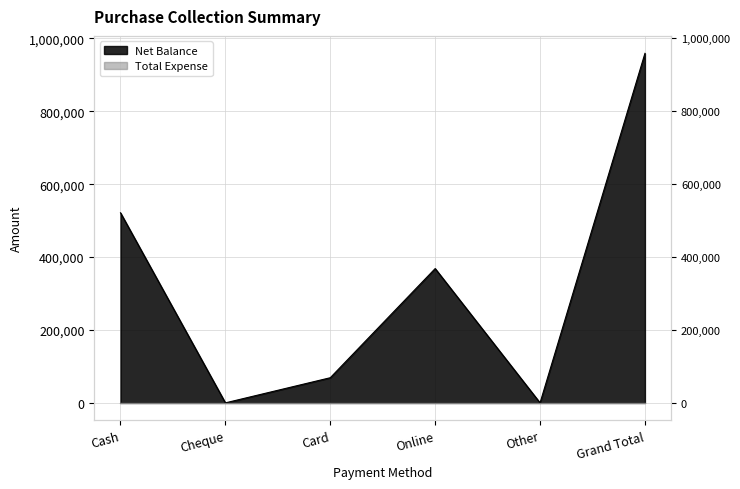

The chart shows a value of 368500 at Online. True or false?

True